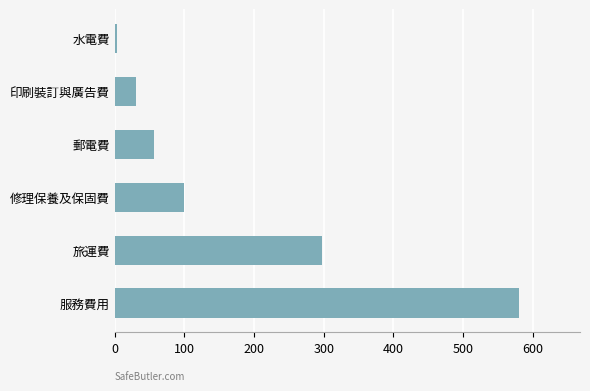

Reading bottom to top, list all the values displayed in this chart.

服務費用=581	旅運費=297	修理保養及保固費=100	郵電費=56	印刷裝訂與廣告費=30	水電費=3